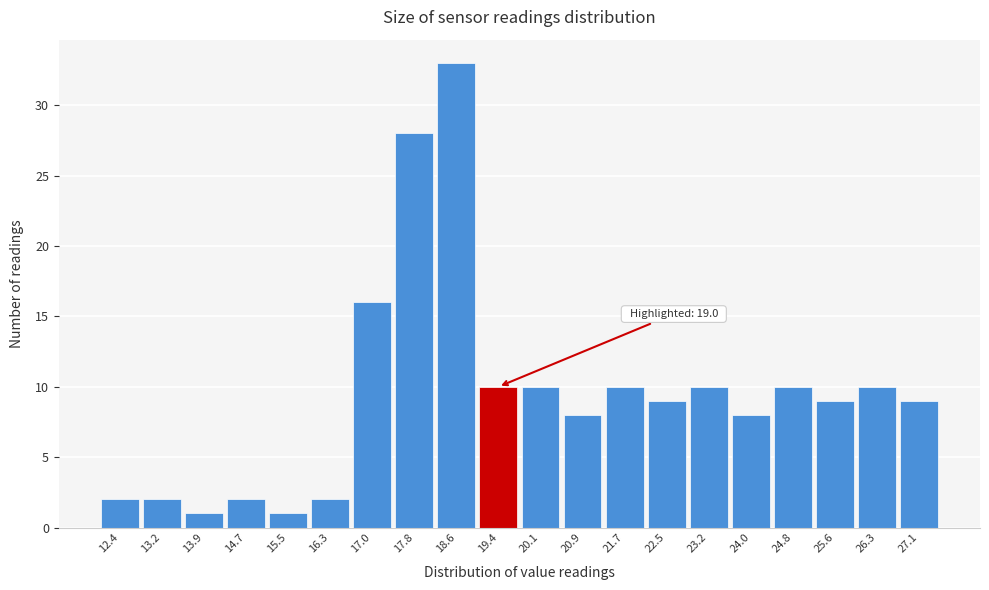

Over which range of the x-axis is the bar tallest?

18.2 to 19.0